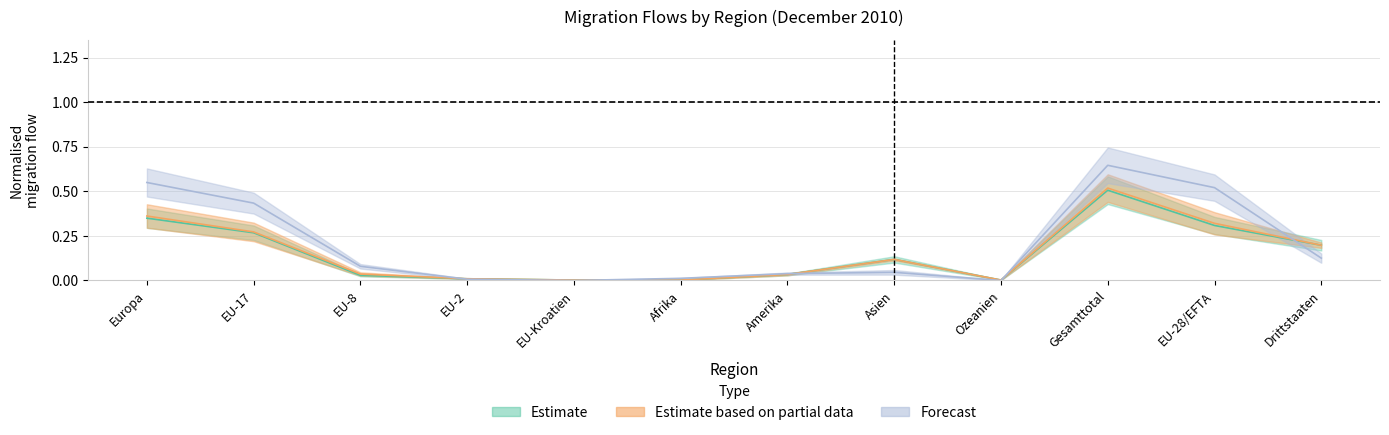

True or false: Zunahme has a value of 0.0 at Ozeanien.

True